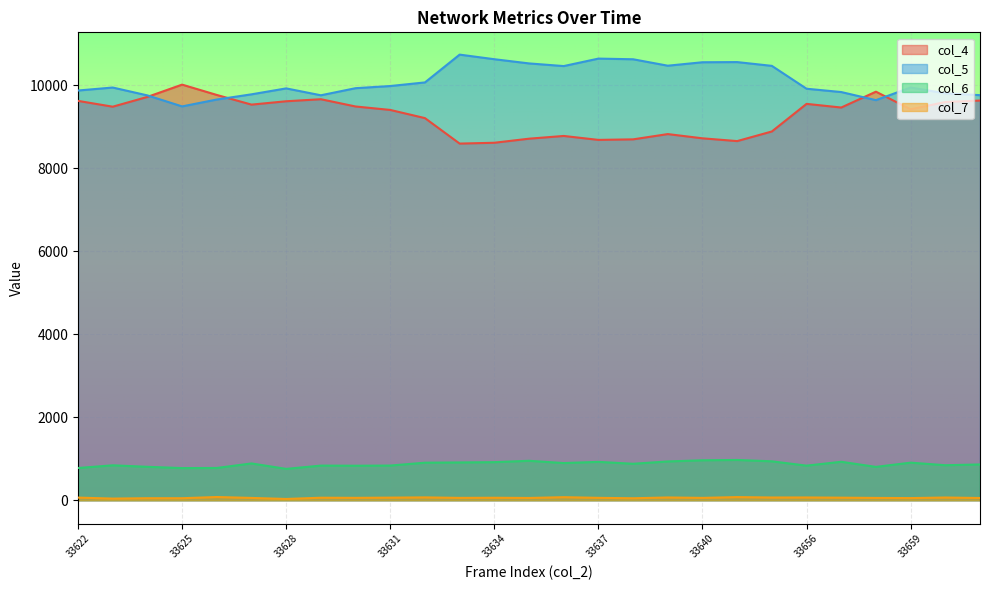

At which label does col_7 first exceed 58?

33622